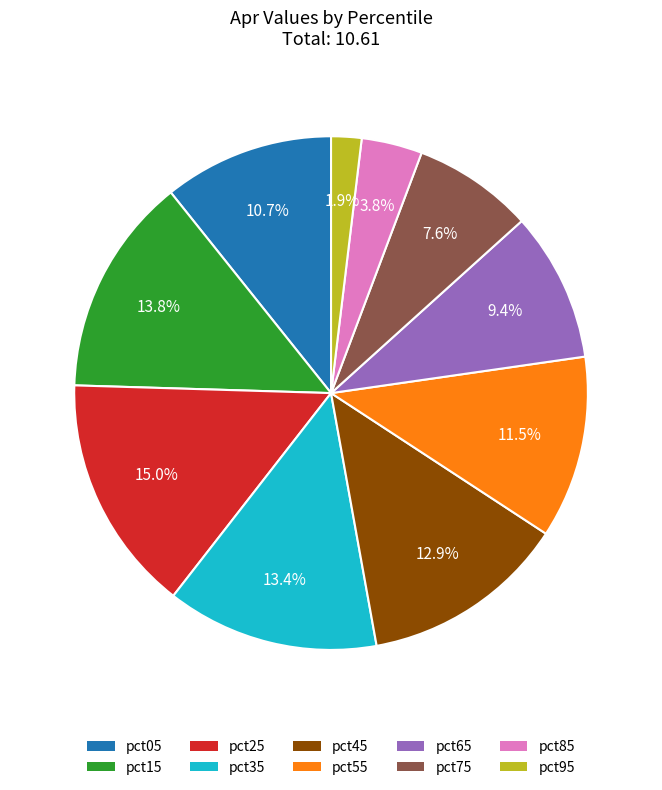

To the nearest percent, what portion does pct65 represent?

9%